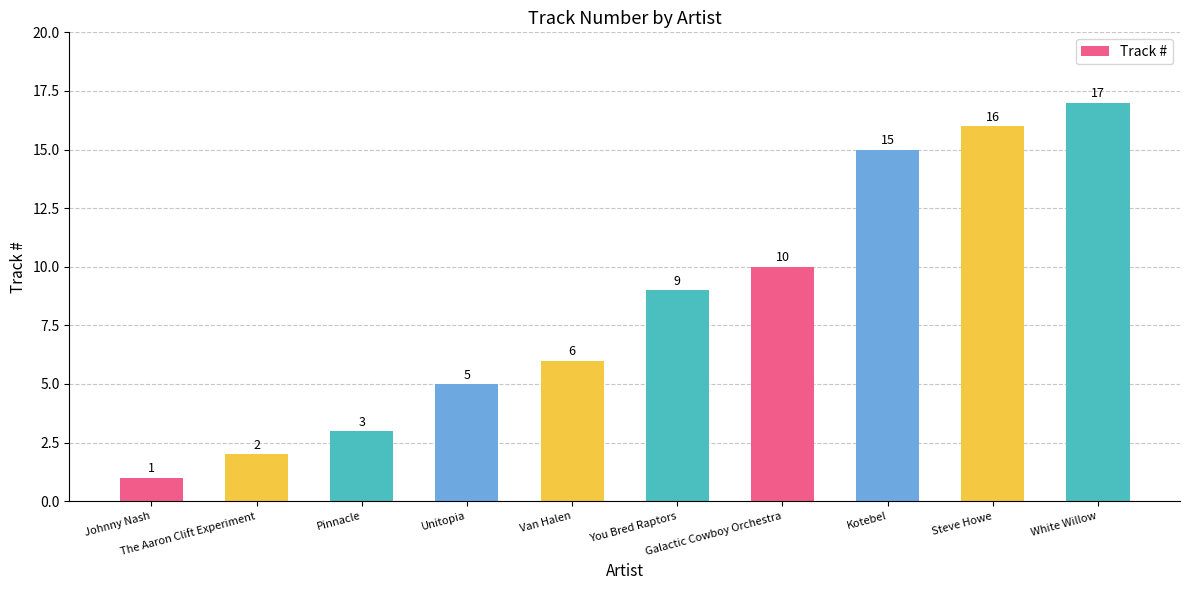

What is the change in value from Johnny Nash to Steve Howe?

+15